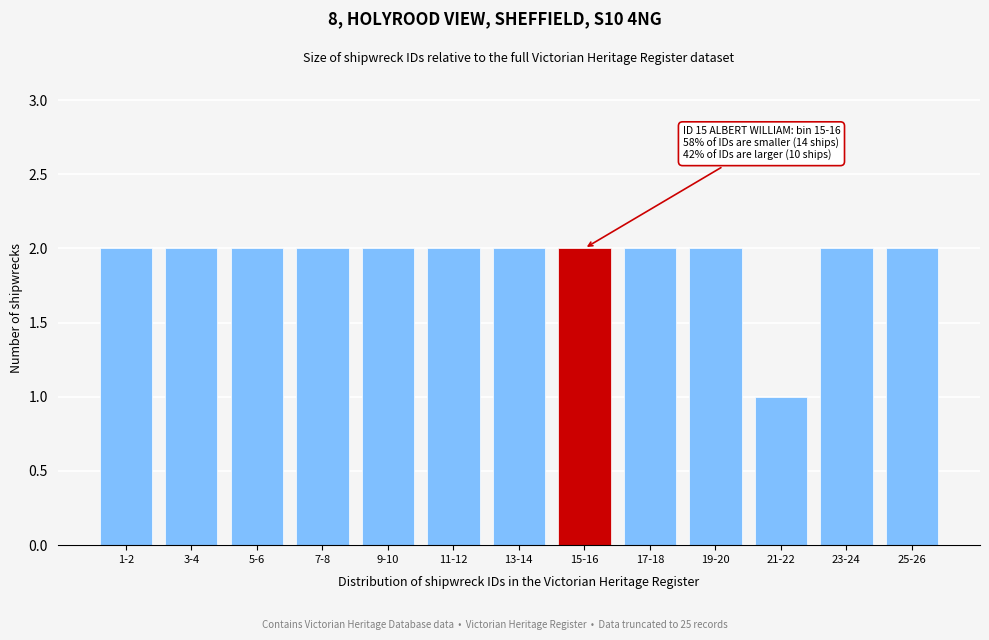

Reading left to right, what are all the values shown in this chart?

2	2	2	2	2	2	2	2	2	2	1	2	2